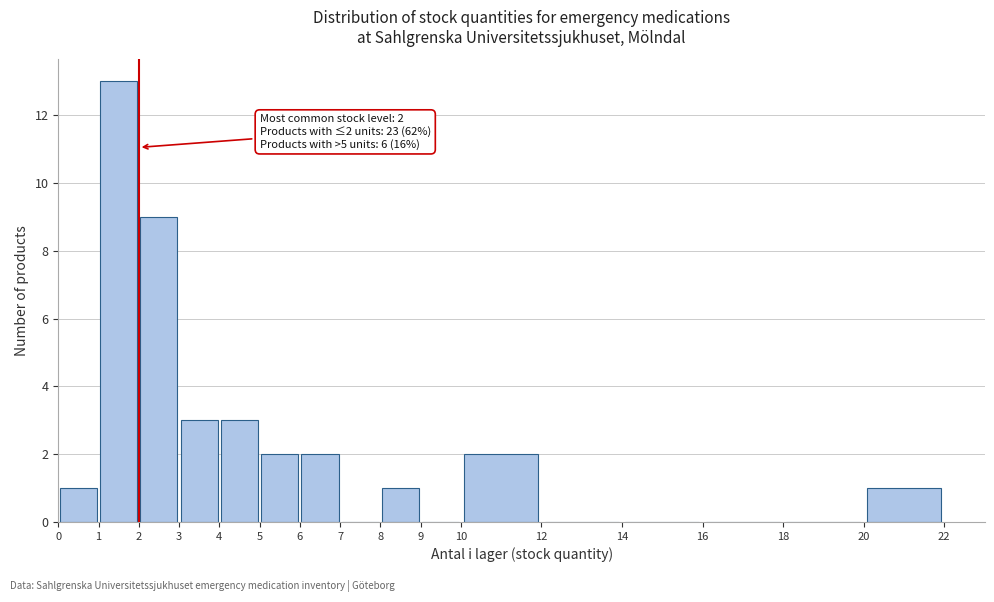

Over which range of the x-axis is the bar tallest?

1 to 2